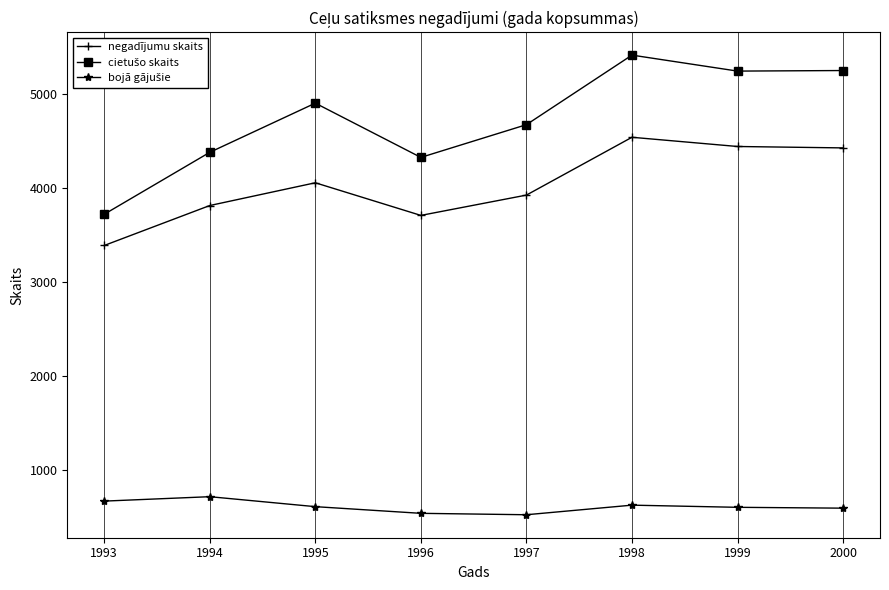

At which category does negadījumu skaits reach its first local valley?

1996